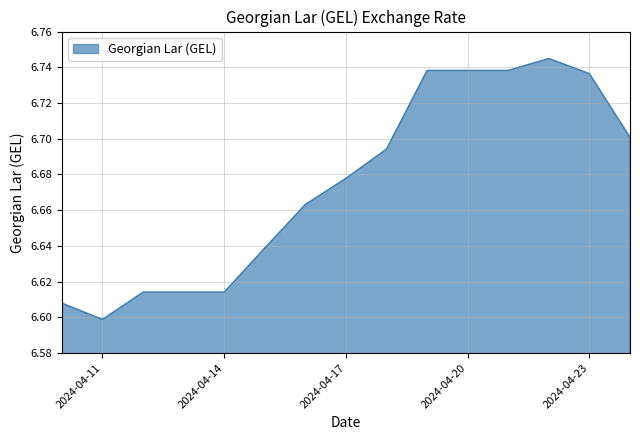

How many lines are shown in the chart?

1